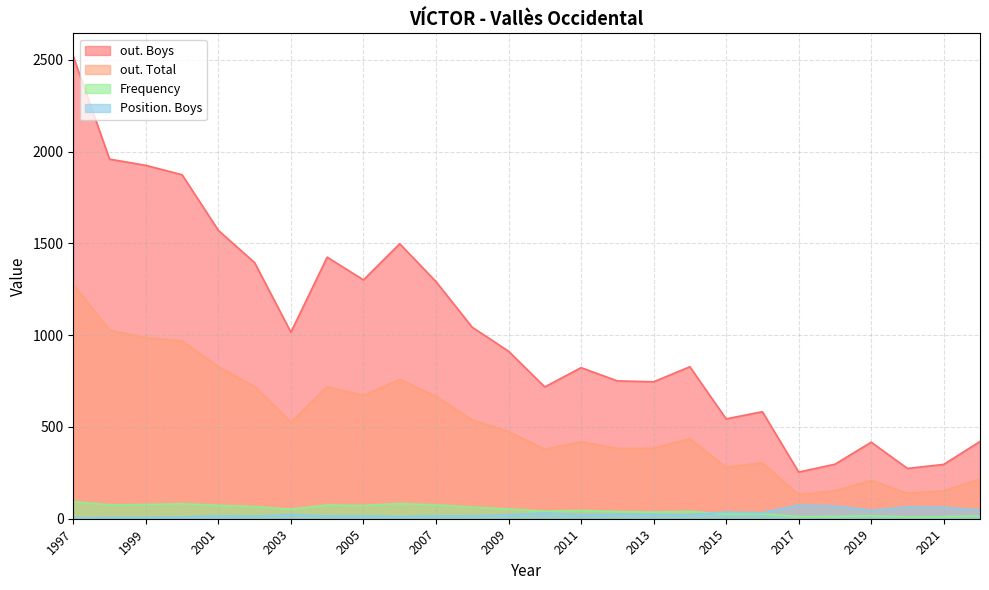

How many data points in out. Total are above 475?

12